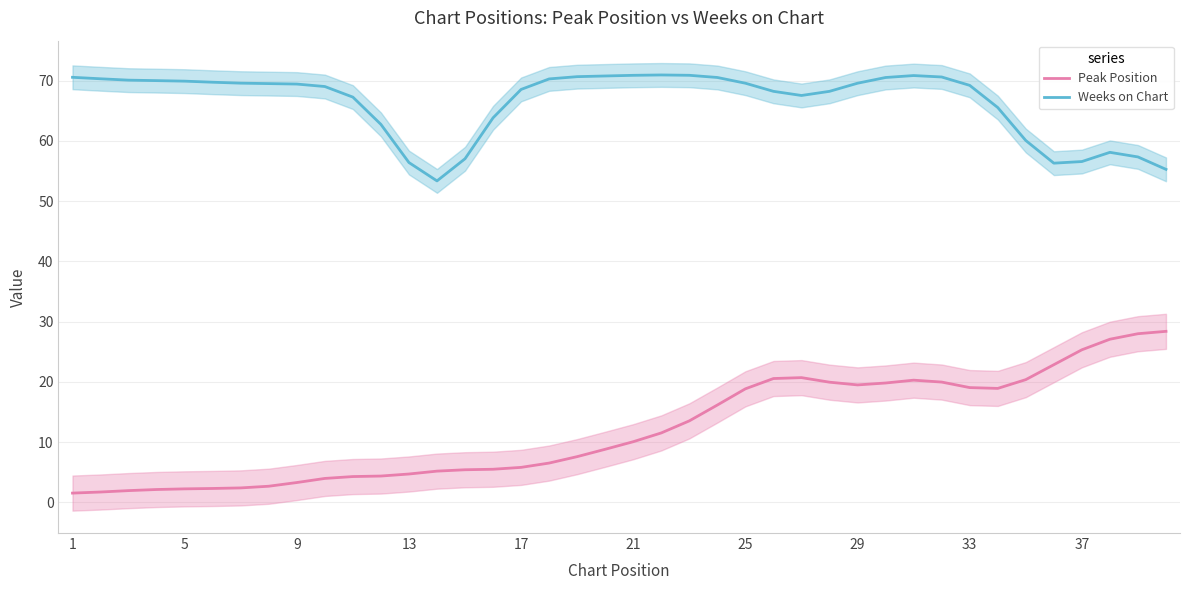

True or false: Weeks on Chart and Peak Position cross at least once.

False